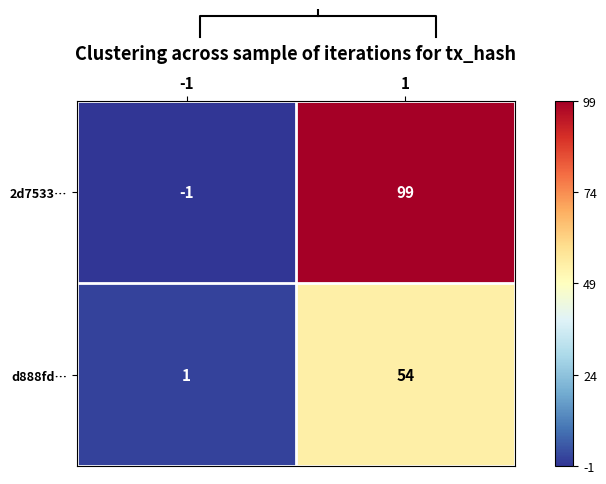

The 2d7533… series shows -2 at -1. True or false?

False